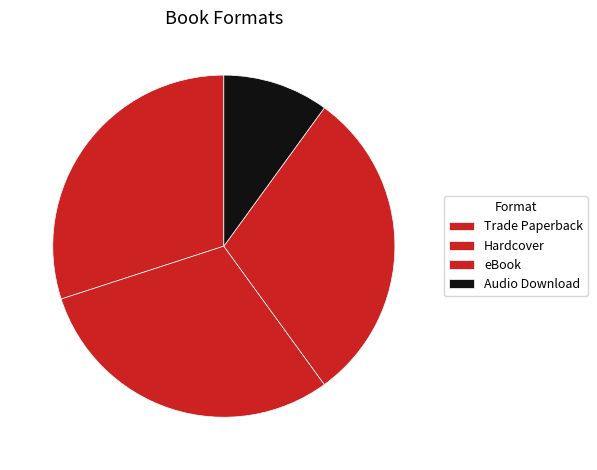

Is there a majority slice in this chart?

No